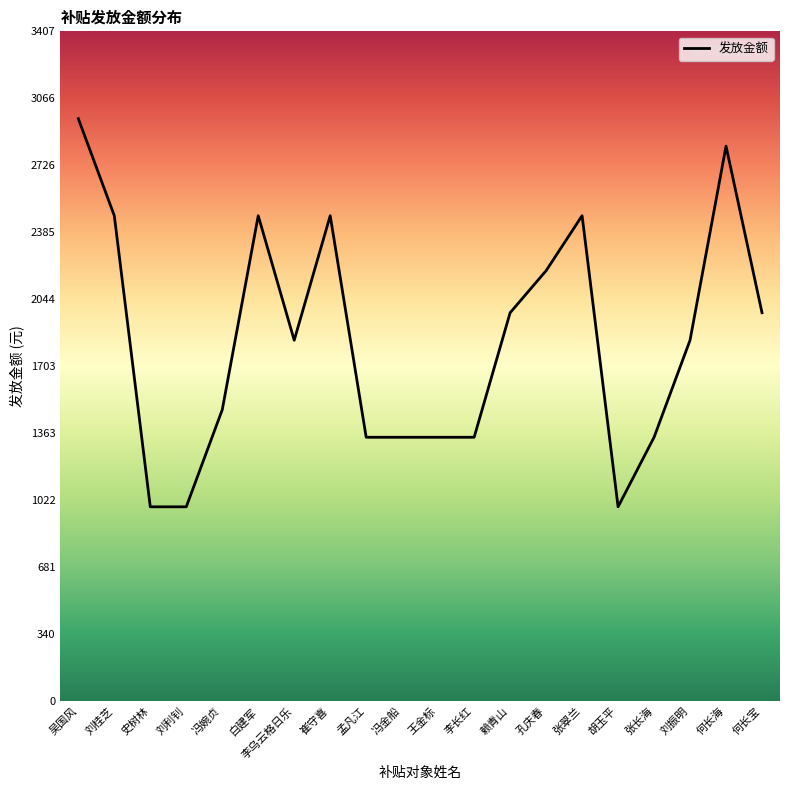

Which has a higher value, 崔守喜 or 王金标?

崔守喜